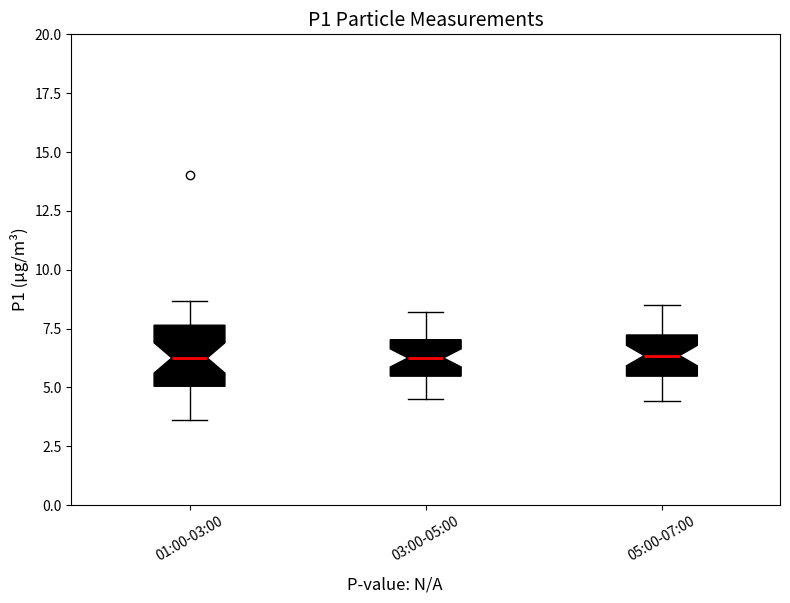

Reading left to right, read every box against the y-axis: the position of its median line, the range the box covers, and the ends of its whiskers. The values are not printed on the chart, so give them approximately, as read against the axis.

01:00-03:00: median 6.5, box 5.0 to 7.5, whiskers 3.5 to 8.5
03:00-05:00: median 6.5, box 5.5 to 7.0, whiskers 4.5 to 8.0
05:00-07:00: median 6.5, box 5.5 to 7.0, whiskers 4.5 to 8.5